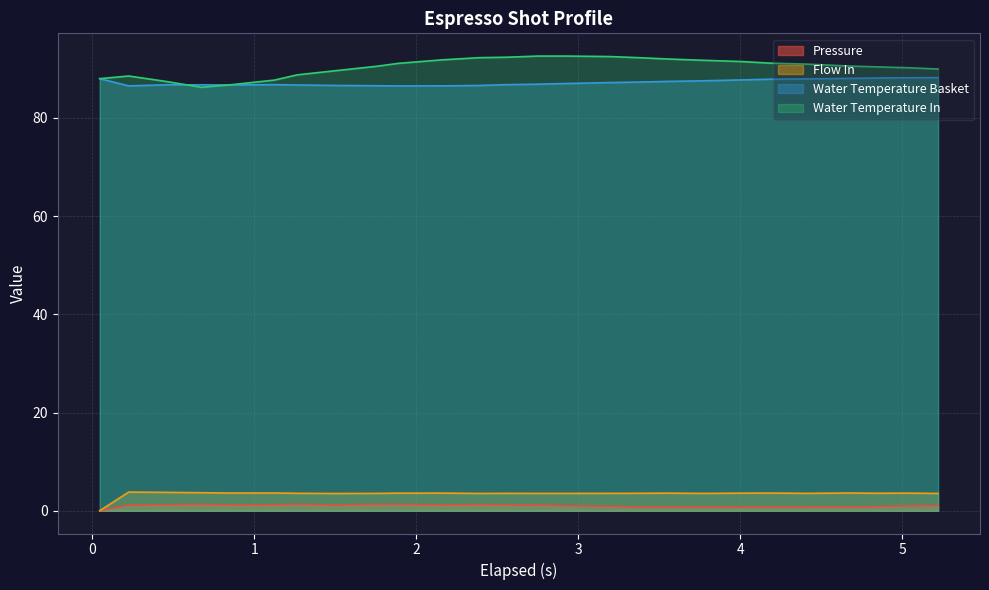

What is the highest value of the Water Temperature In series?

92.6